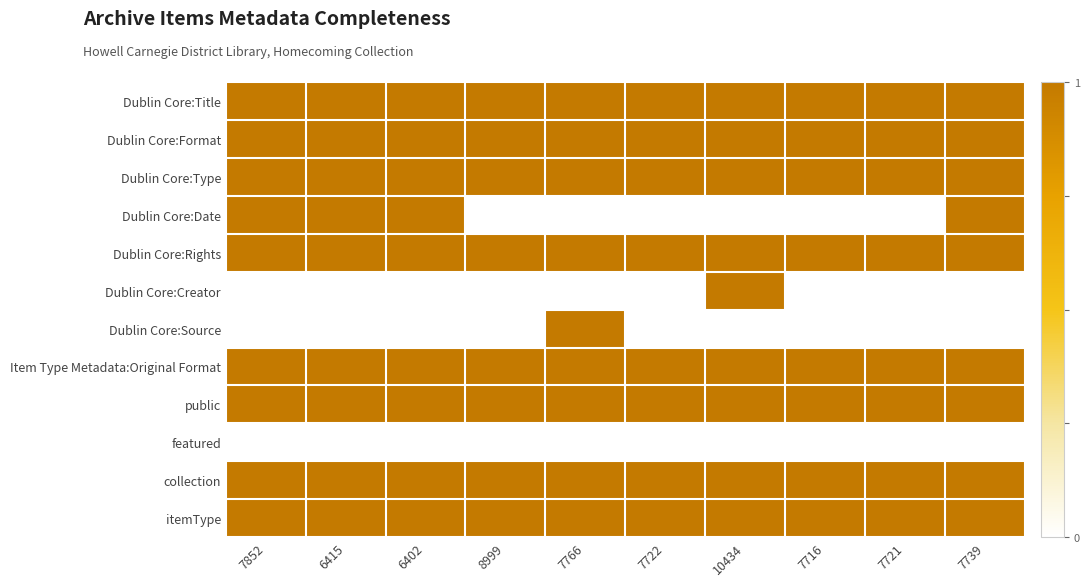

Which category has the highest value across all series?

7852